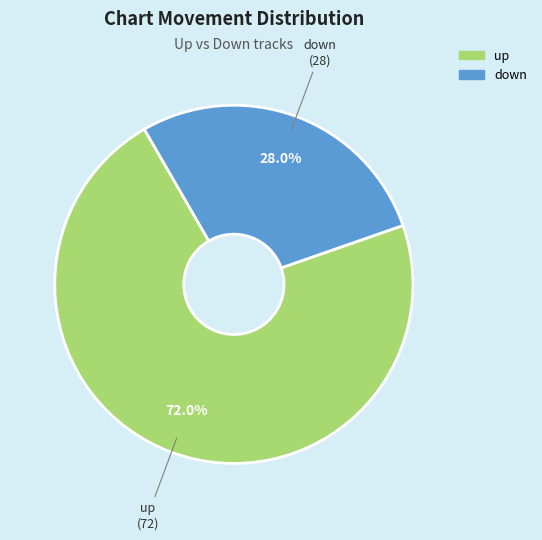

To the nearest percent, what is the combined percentage of up and down?

100%